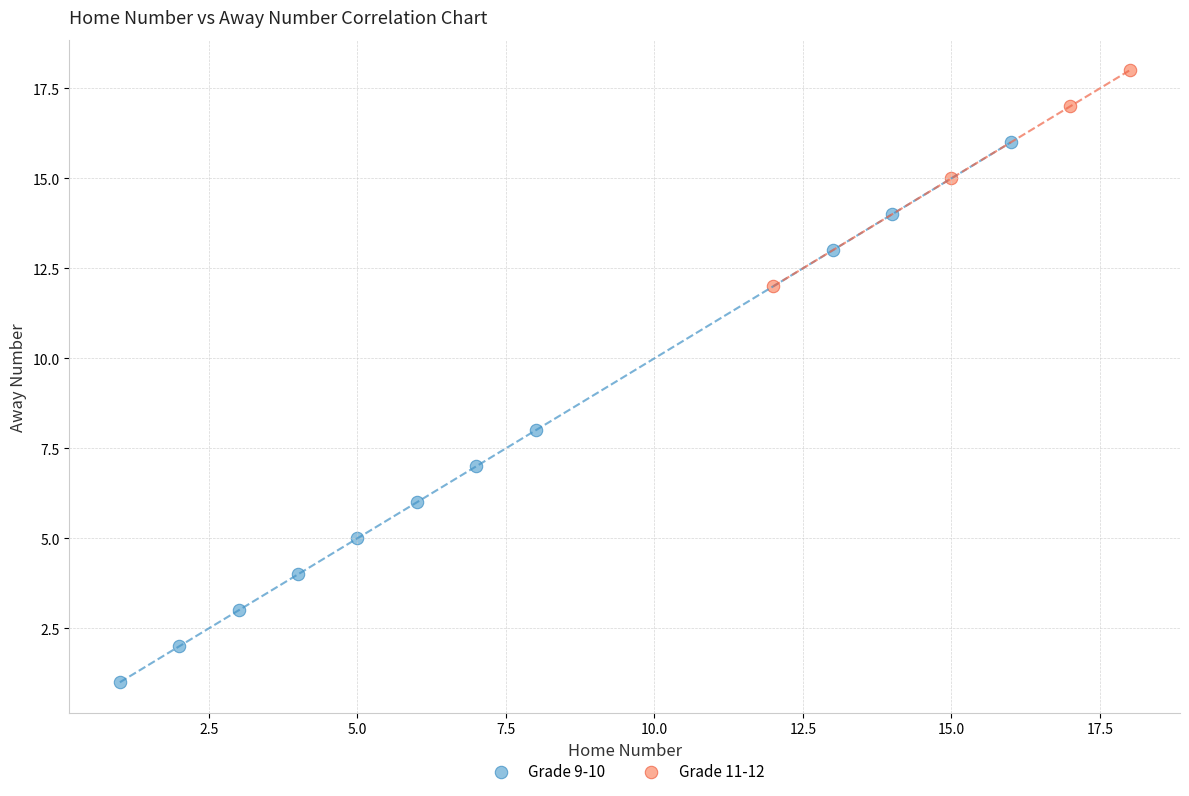

Which series contains the highest Y value?

Grade 11-12